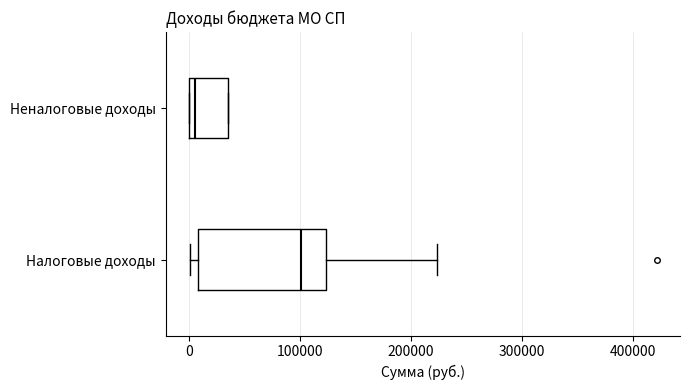

Comparing the boxes themselves (not the whiskers), which one is the widest?

Налоговые доходы